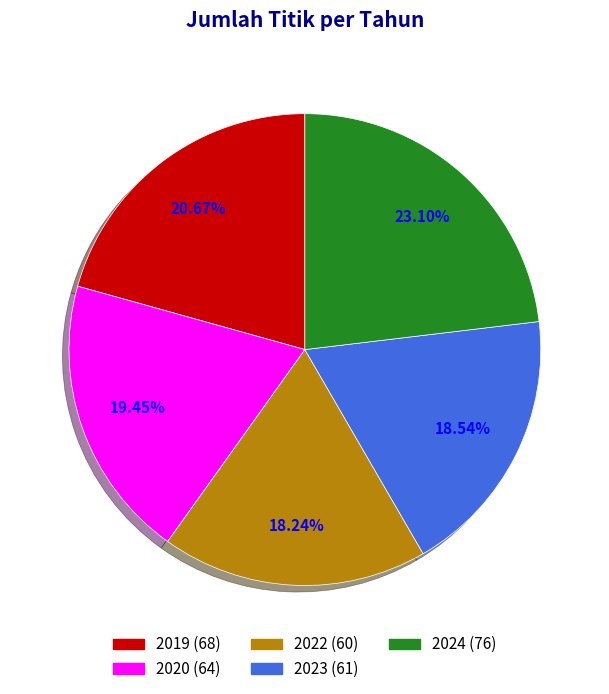

To the nearest percent, what is the combined percentage of 2020 and 2022?

38%